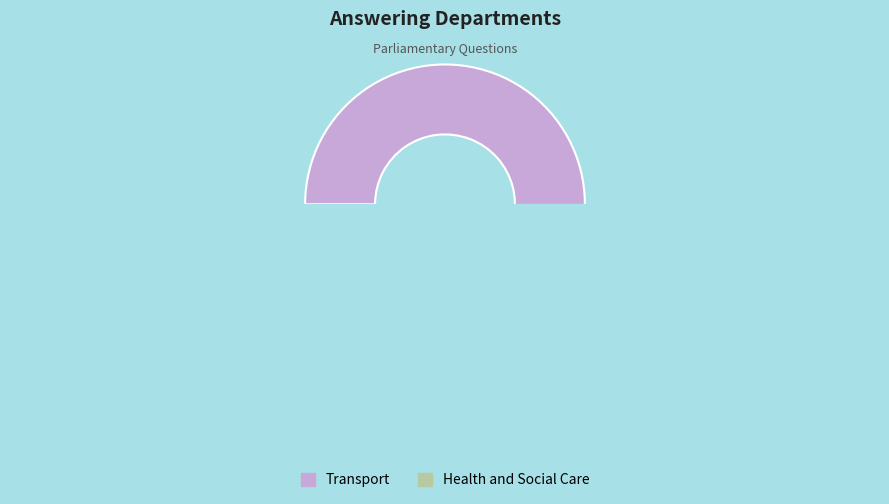

Count the number of slices in the pie.

2